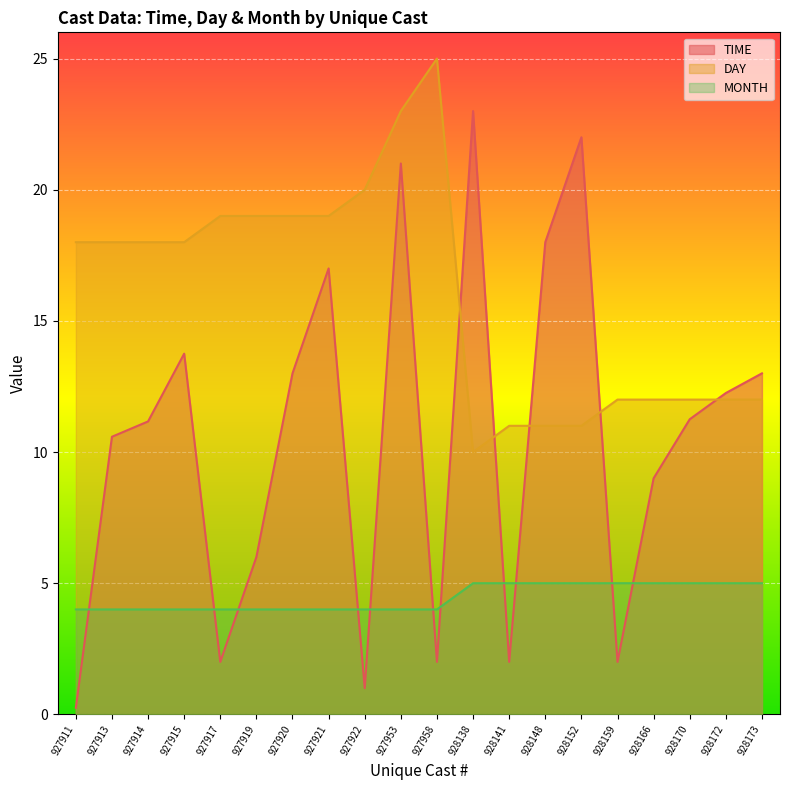

Where is MONTH nearest to the value 4?

927911